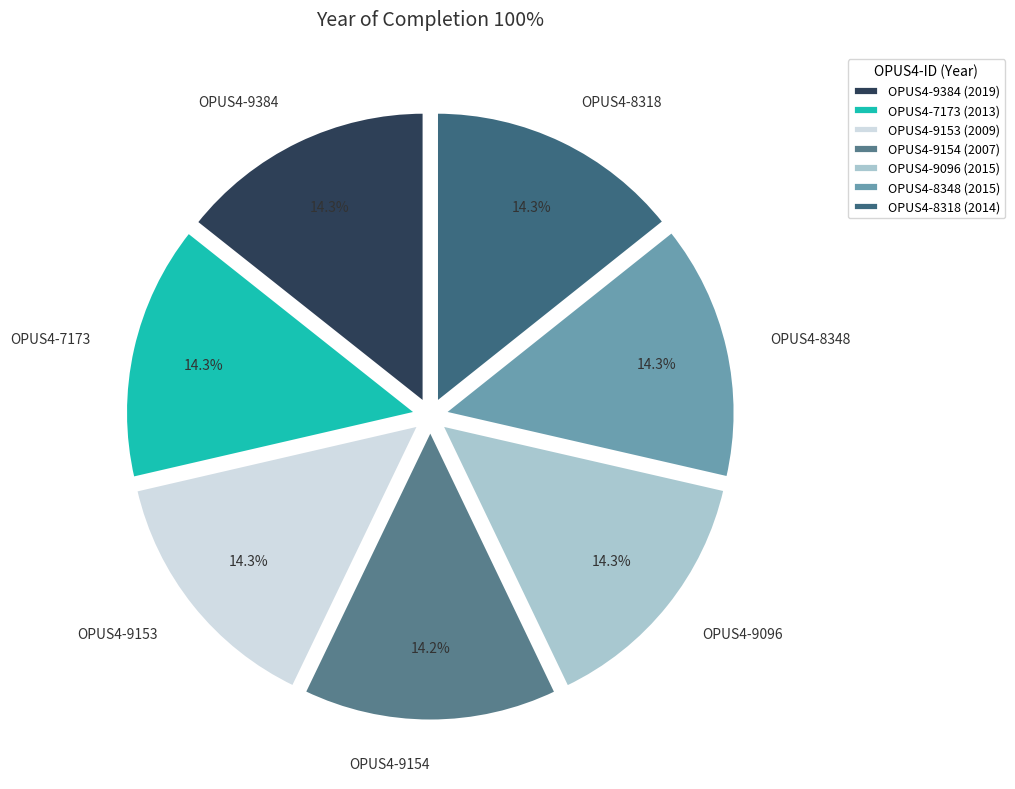

Does OPUS4-7173 account for over 50% of the chart?

No